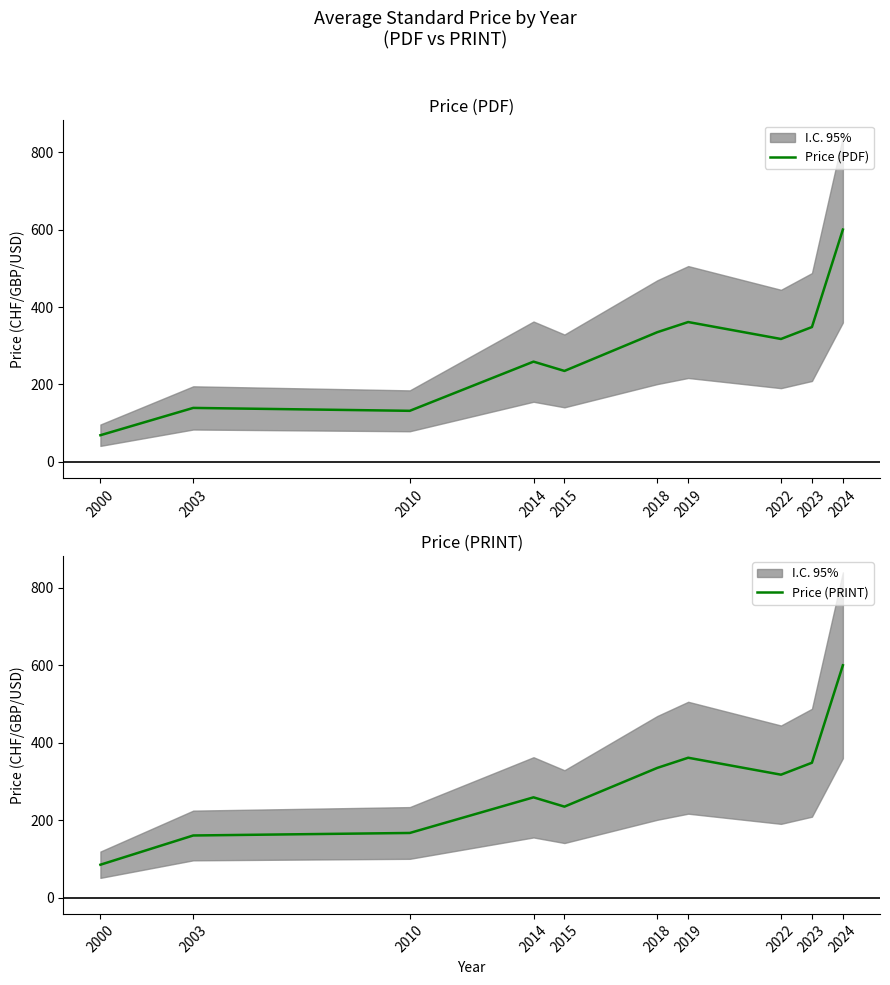

The Price (PDF) series shows 250.5 at 2003. True or false?

False